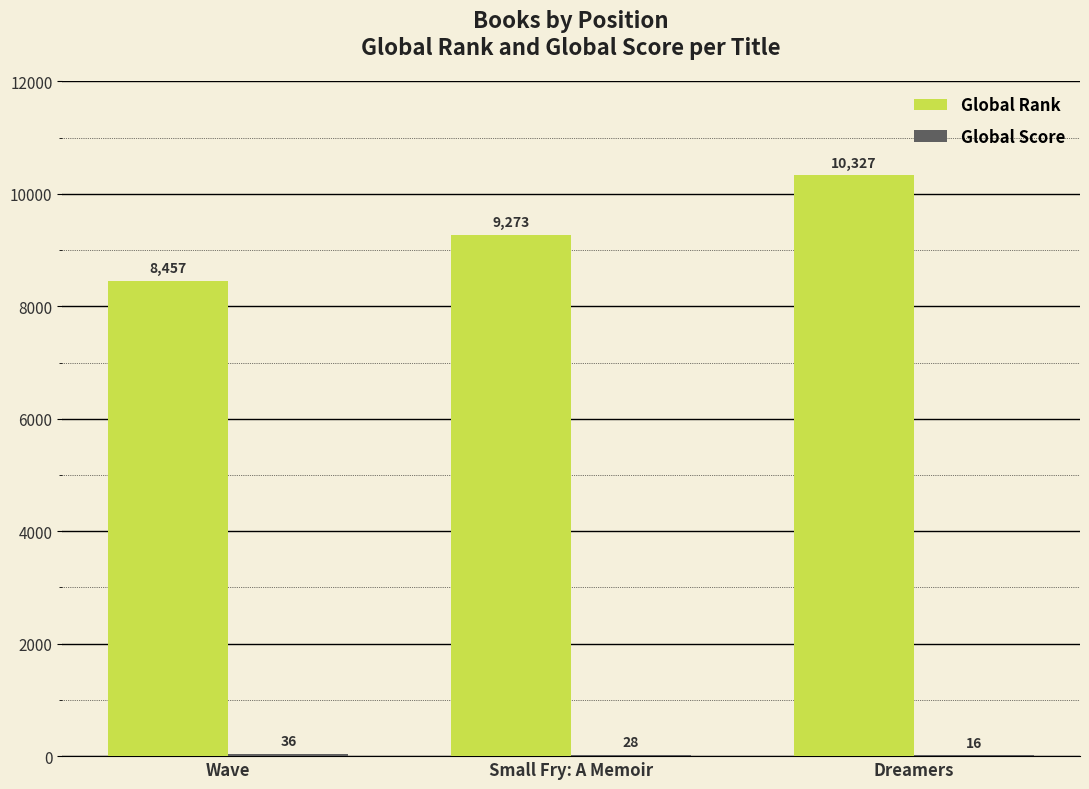

Read the Global Rank value at Small Fry: A Memoir, to the nearest 100.

9300